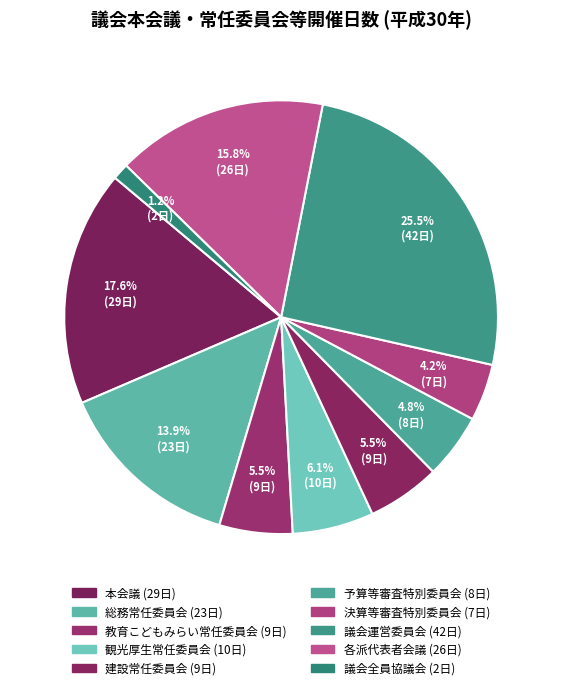

To the nearest percent, what percentage of the pie is 各派代表者会議?

16%